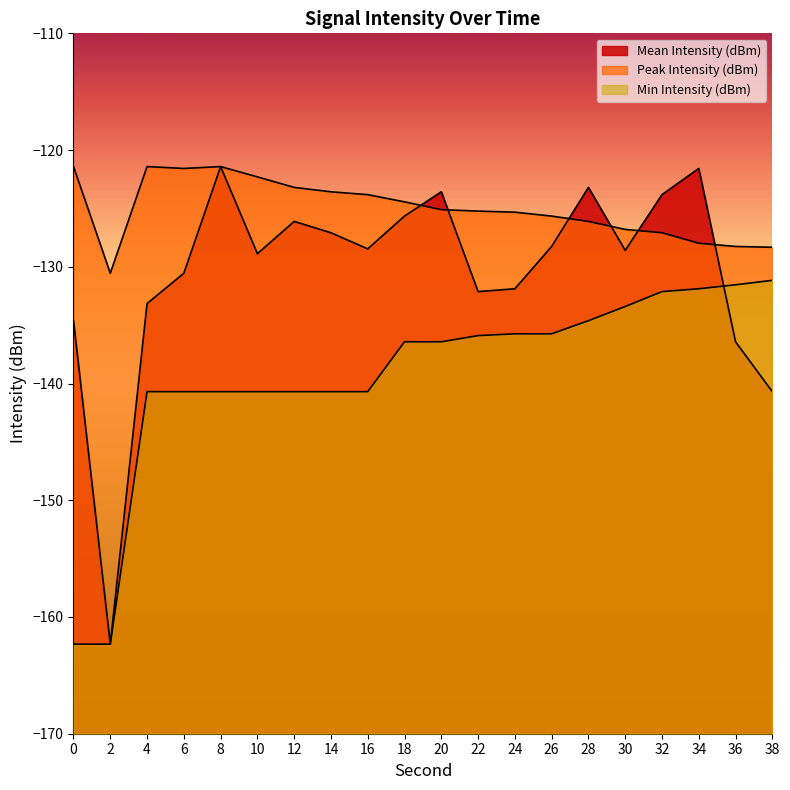

Rank the categories by Peak Intensity (dBm) value from lowest to highest.

2, 38, 36, 34, 32, 30, 28, 26, 24, 22, 20, 18, 16, 14, 12, 10, 6, 0, 4, 8